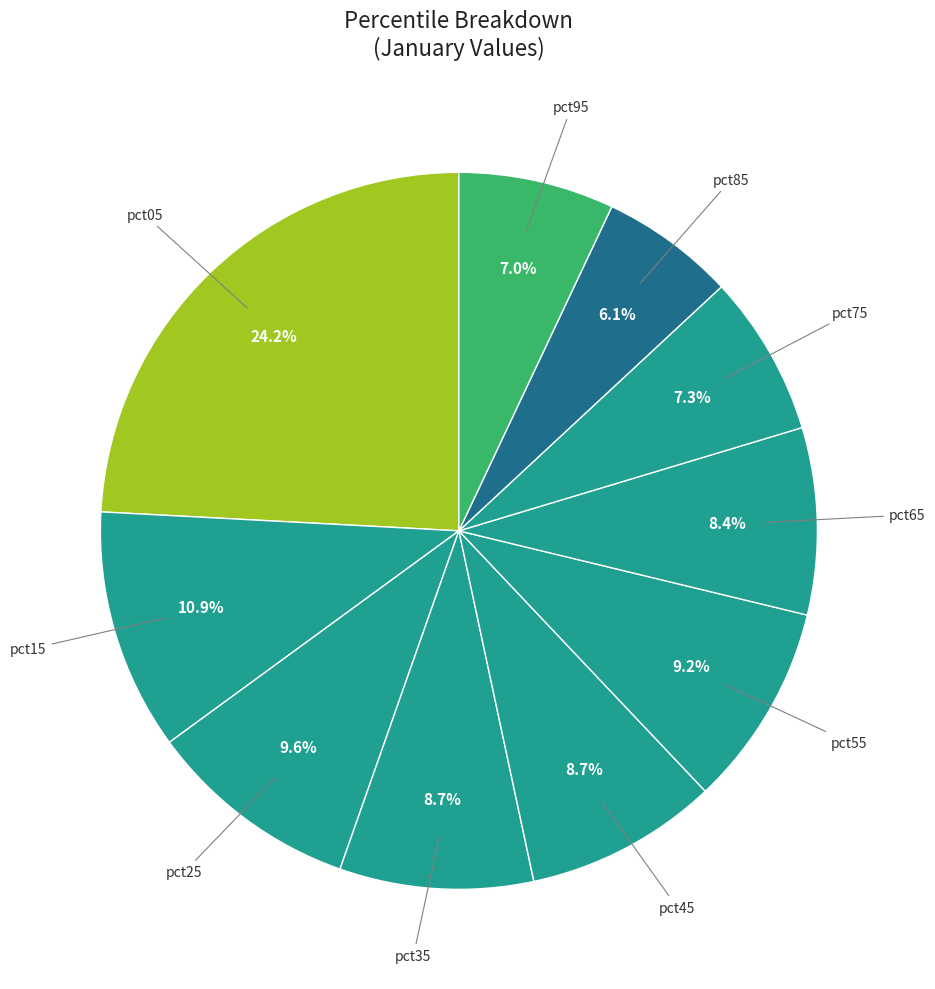

What is the largest slice in the pie chart?

pct05